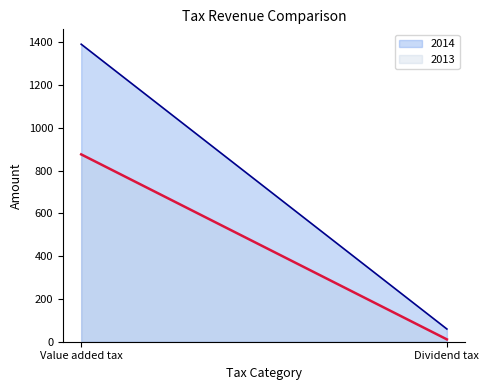

What are all the series names shown in the legend?

2014, 2013